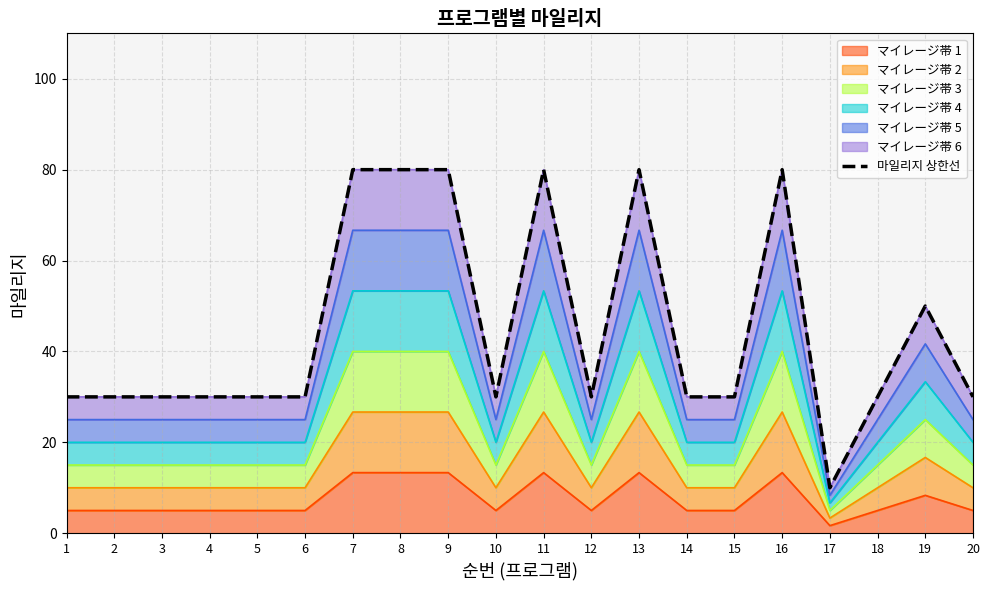

What is the change in value from 3 to 11?

+50